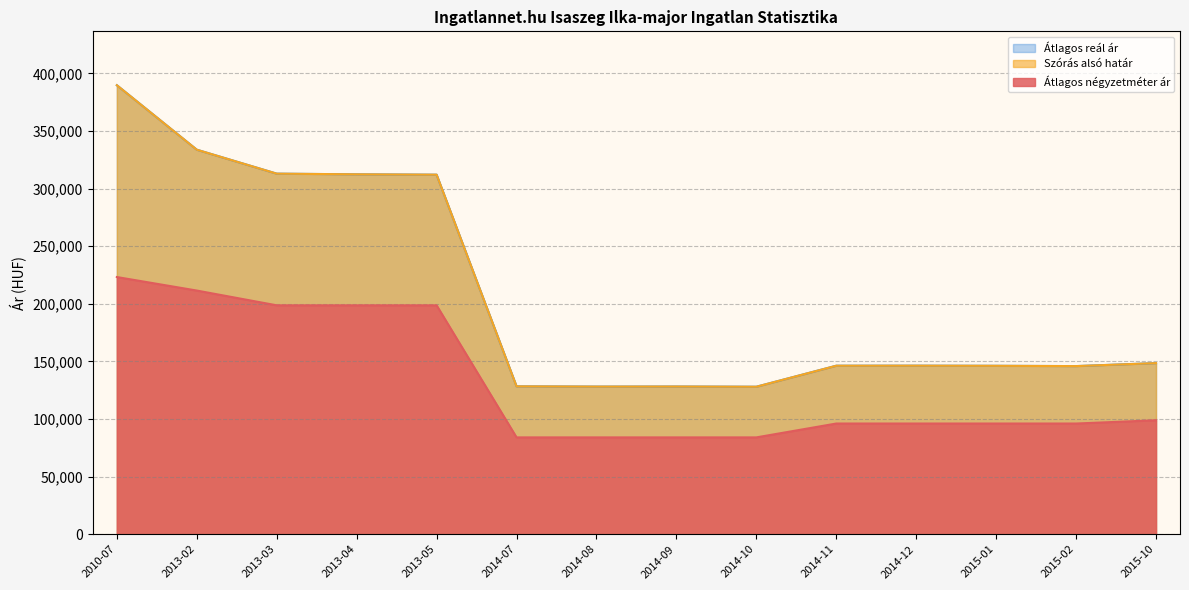

Which series changed the most between 2014-11 and 2015-10?

Átlagos négyzetméter ár